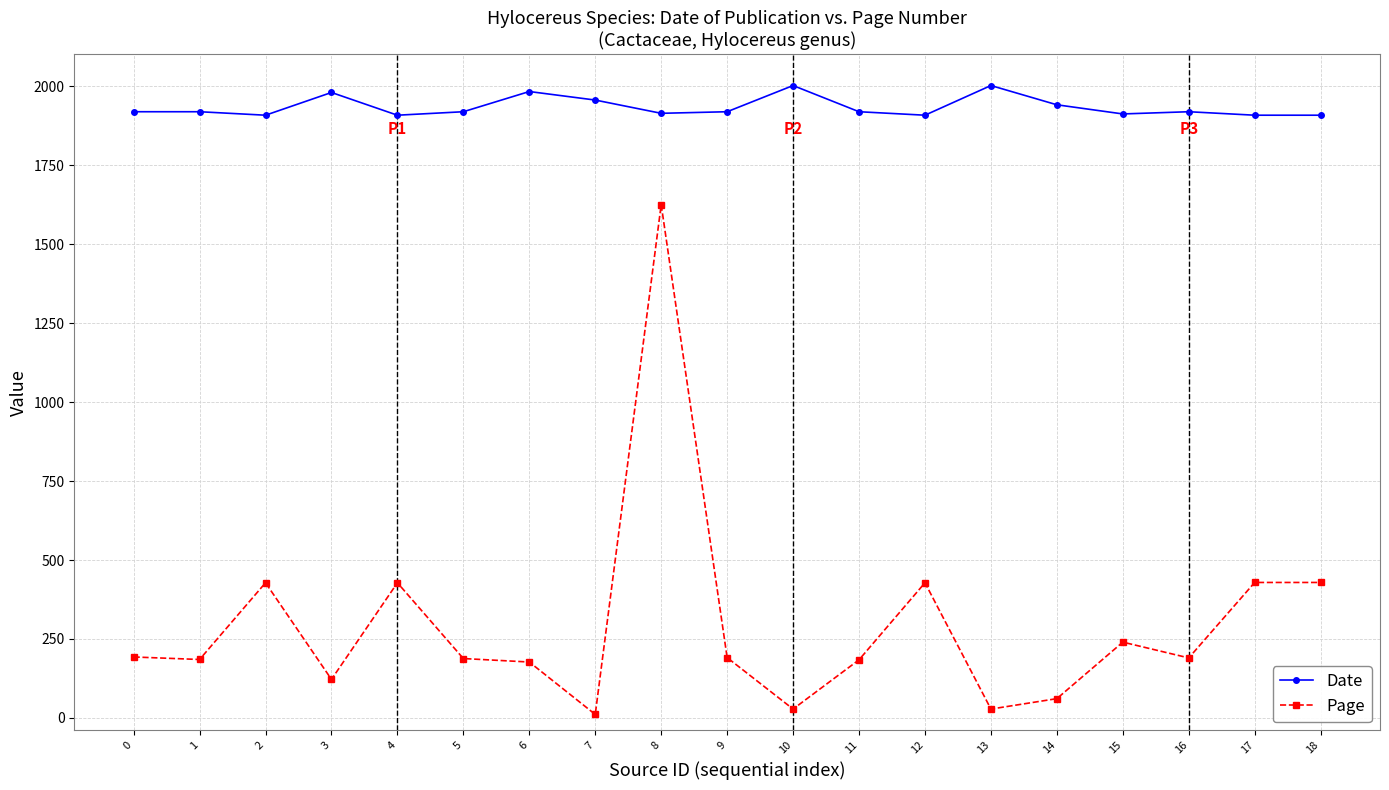

Is the value of Page at 14 greater than the value of Date at 18?

No